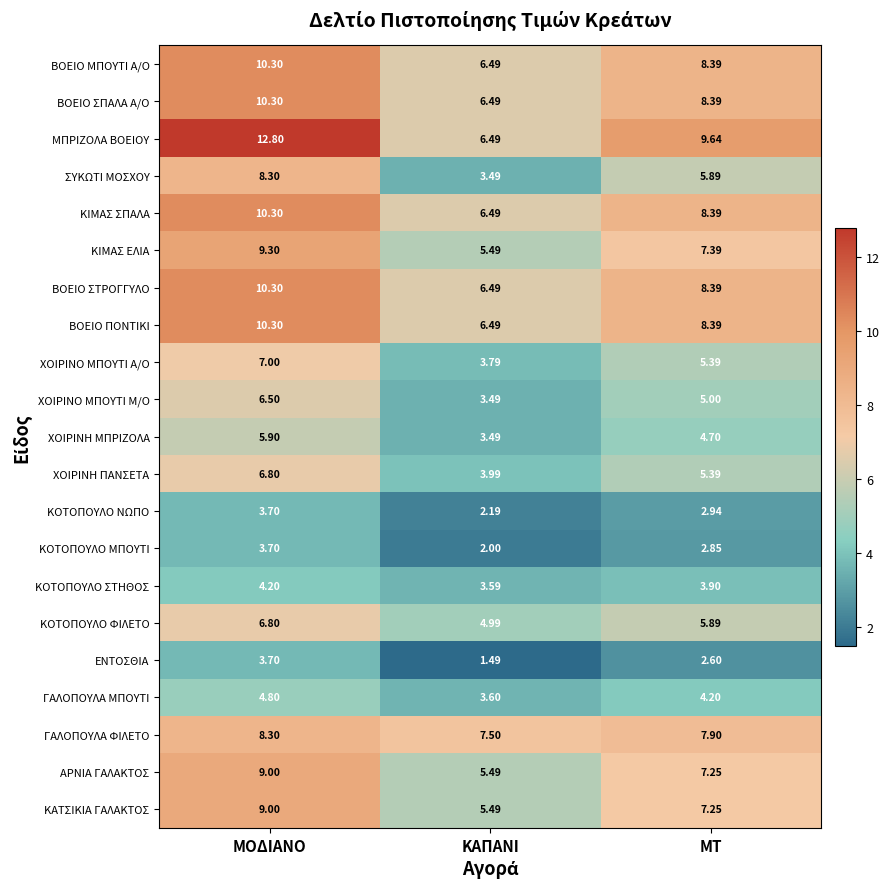

Which series has the largest range (max minus min)?

ΜΠΡΙΖΟΛΑ ΒΟΕΙΟΥ